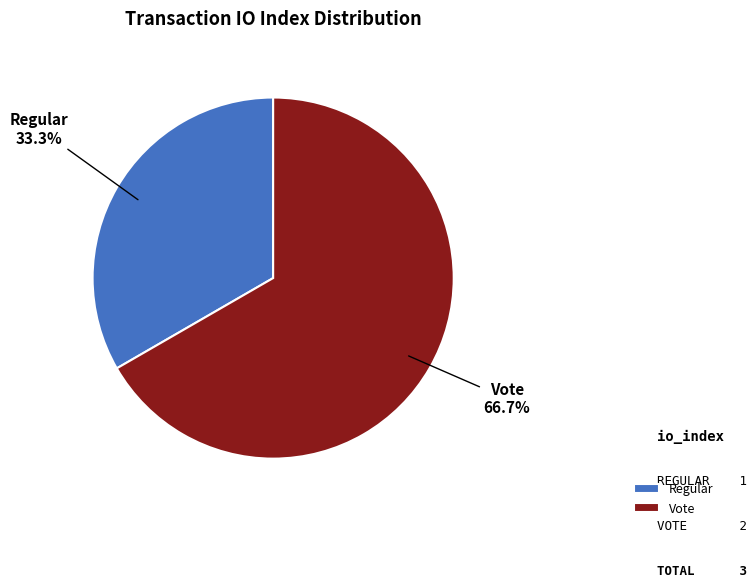

Which category has the biggest portion of the pie?

Vote